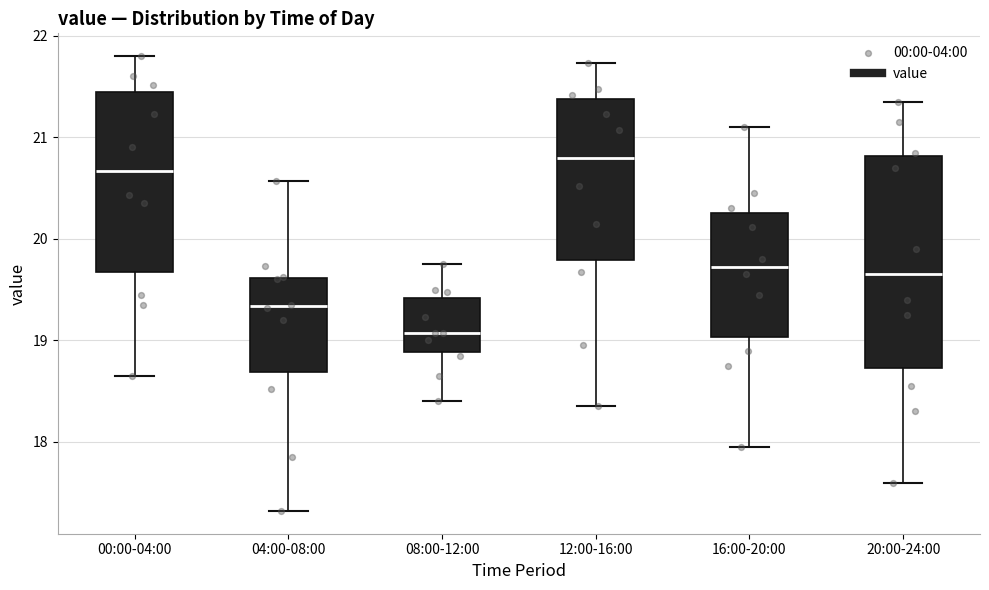

Reading left to right, transcribe this box plot: for each box, give where its median line is, the range the box spans, and where its two whiskers end, as read against the y-axis. The values are not printed on the chart, so give them approximately, as read against the axis.

00:00-04:00: median 20.7, box 19.7 to 21.4, whiskers 18.7 to 21.8
04:00-08:00: median 19.3, box 18.7 to 19.6, whiskers 17.3 to 20.6
08:00-12:00: median 19.1, box 18.9 to 19.4, whiskers 18.4 to 19.8
12:00-16:00: median 20.8, box 19.8 to 21.4, whiskers 18.4 to 21.7
16:00-20:00: median 19.7, box 19.0 to 20.3, whiskers 18.0 to 21.1
20:00-24:00: median 19.7, box 18.7 to 20.8, whiskers 17.6 to 21.4